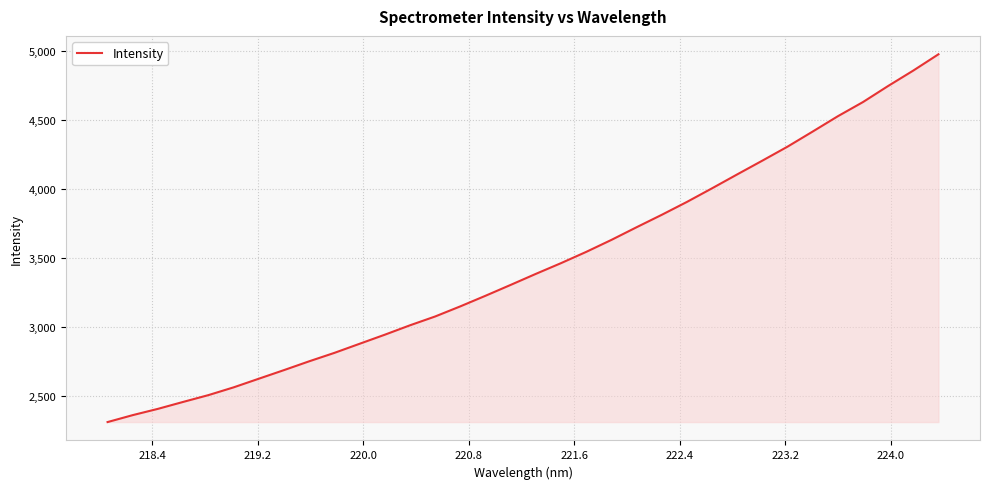

What is the greatest value displayed?

4974.8